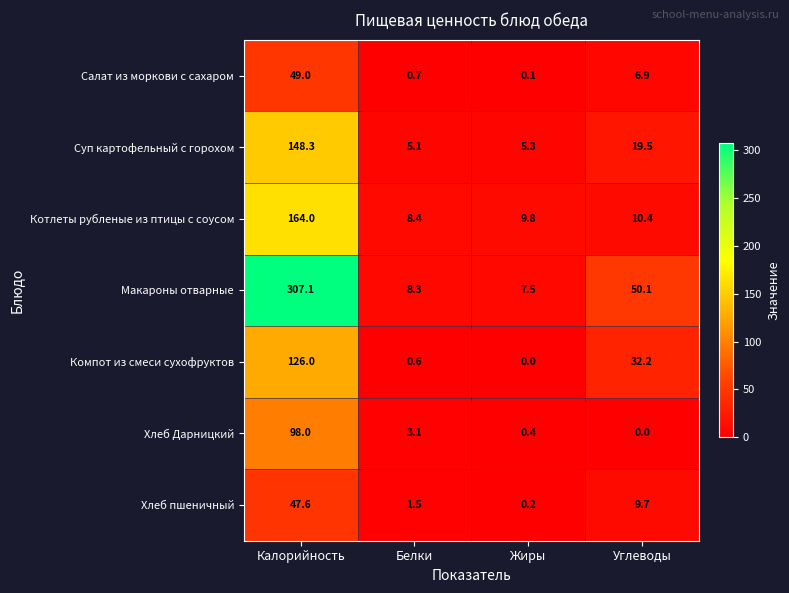

Reading left to right, extract all data points from this chart.

Салат из моркови с сахаром: 49.0	0.7	0.1	6.9
Суп картофельный с горохом: 148.3	5.1	5.3	19.5
Котлеты рубленые из птицы с соусом: 164.0	8.4	9.8	10.4
Макароны отварные: 307.1	8.3	7.5	50.1
Компот из смеси сухофруктов: 126.0	0.6	0.0	32.2
Хлеб Дарницкий: 98.0	3.1	0.4	0.0
Хлеб пшеничный: 47.6	1.5	0.2	9.7